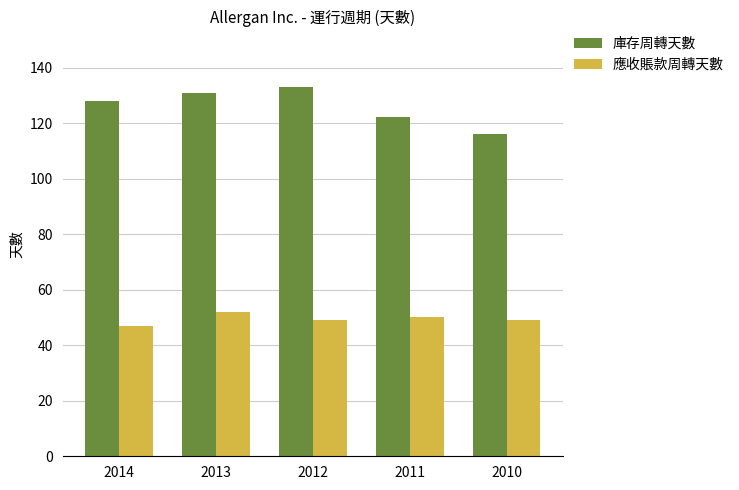

How many distinct data groups are displayed?

2